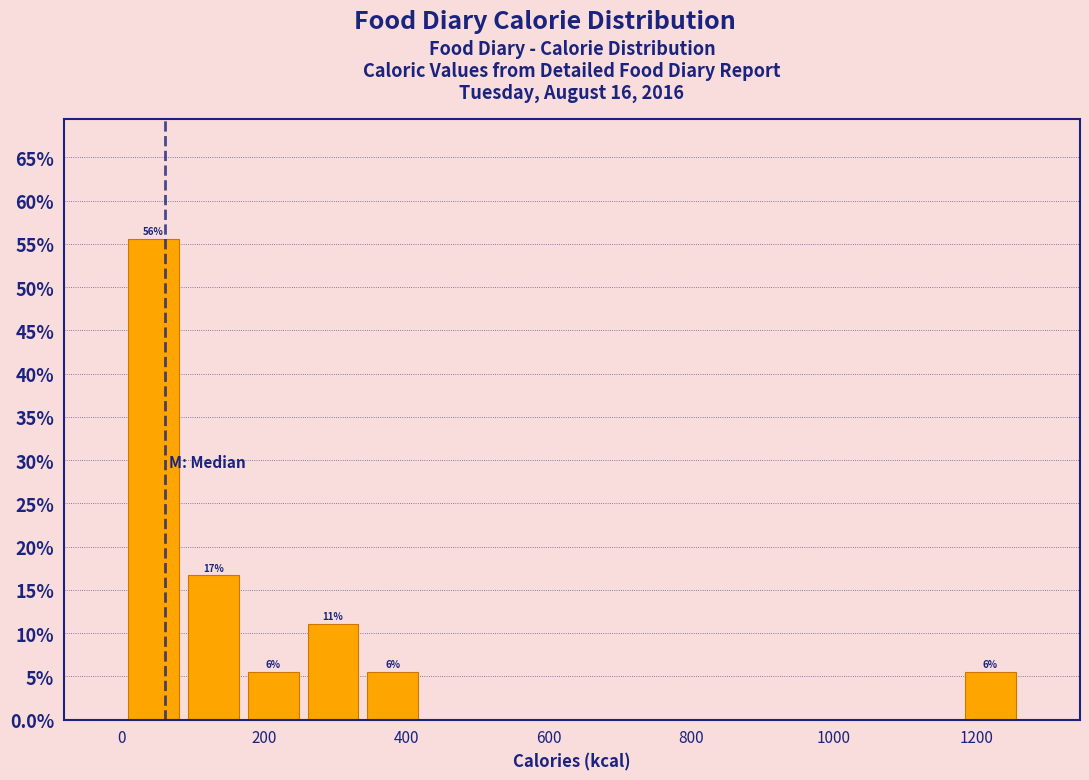

Over which range of the x-axis is the bar tallest?

0 to 80